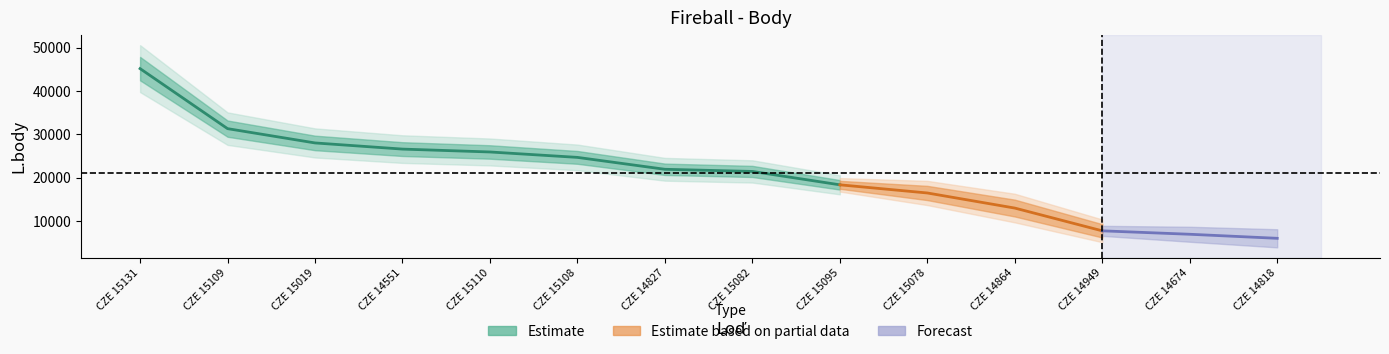

The chart shows a value of 26614 at CZE 14551. True or false?

True